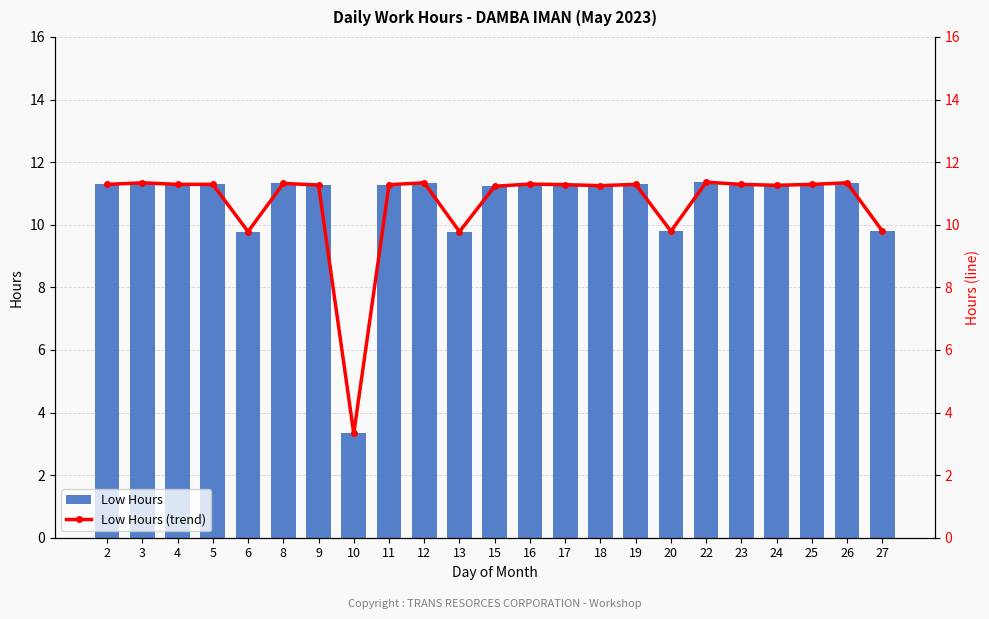

The value of Low Hours at 25 is 18.9. True or false?

False